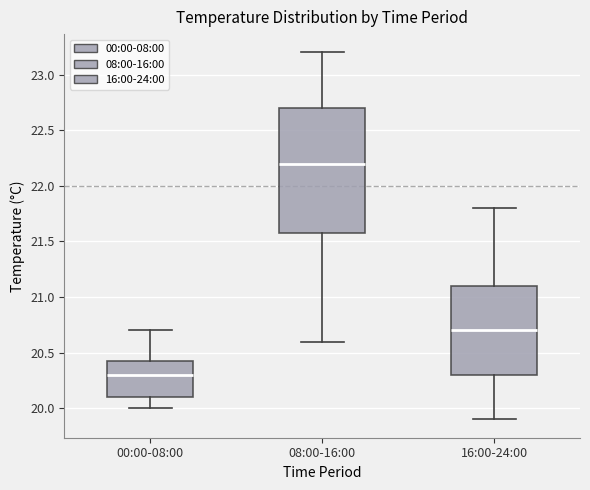

Reading left to right, transcribe this box plot: for each box, give where its median line is, the range the box spans, and where its two whiskers end, as read against the y-axis. The values are not printed on the chart, so give them approximately, as read against the axis.

00:00-08:00: median 20.30, box 20.10 to 20.45, whiskers 20.00 to 20.70
08:00-16:00: median 22.20, box 21.60 to 22.70, whiskers 20.60 to 23.20
16:00-24:00: median 20.70, box 20.30 to 21.10, whiskers 19.90 to 21.80